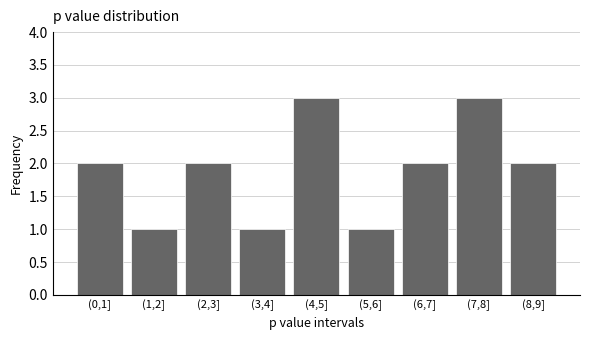

Reading left to right, transcribe all the data shown in this chart.

2	1	2	1	3	1	2	3	2